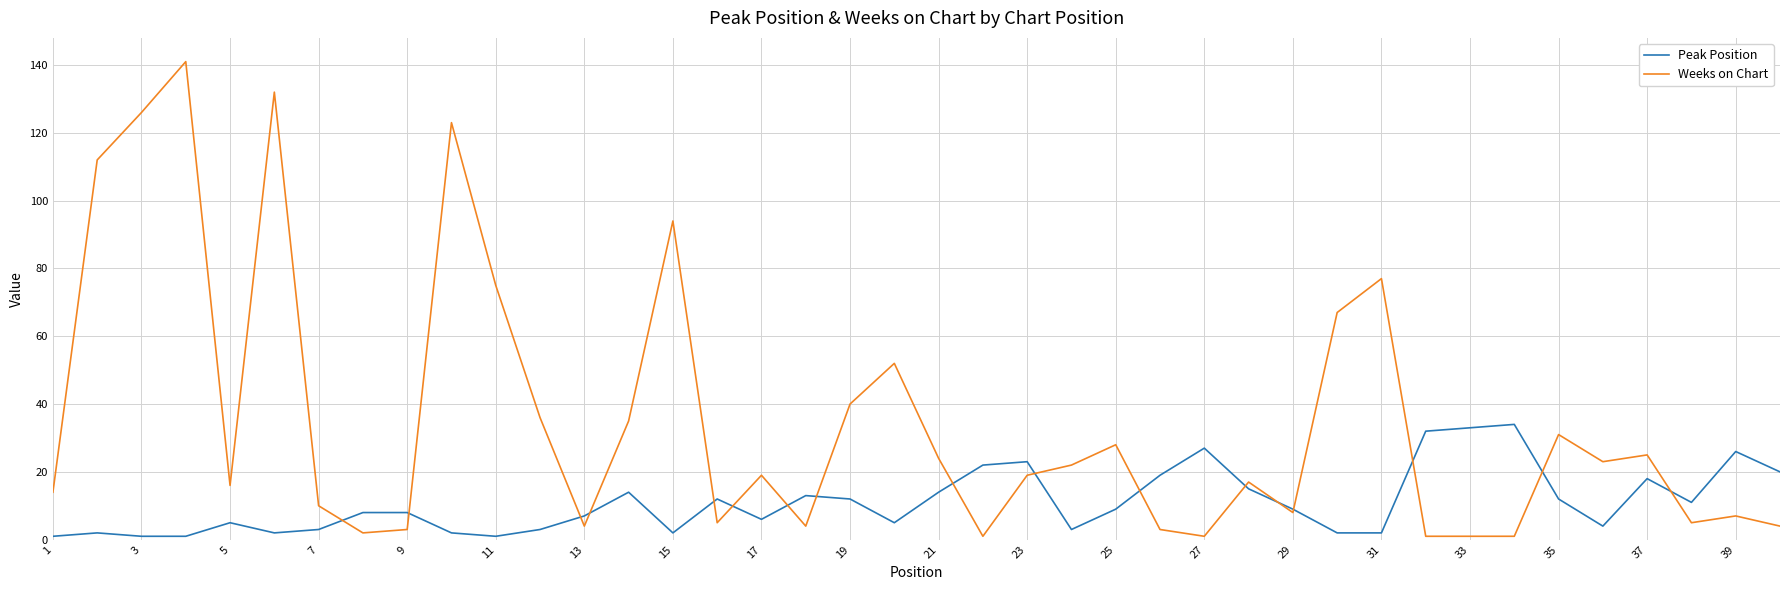

What is the maximum value shown in the chart?

141